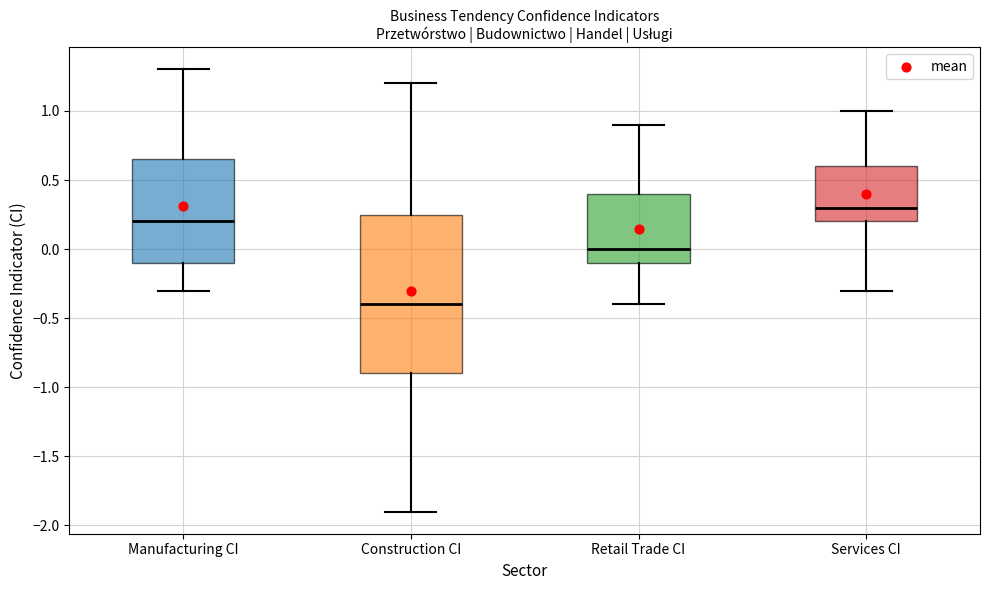

Which box's median line is the highest?

Services CI